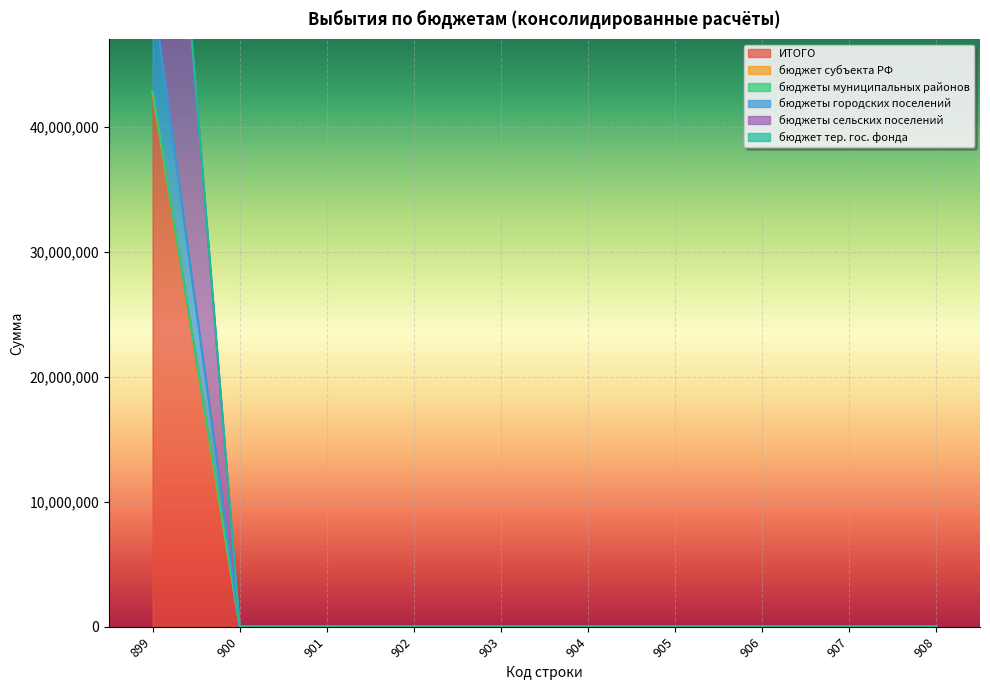

At how many categories does at least one series exceed 7087269?

1